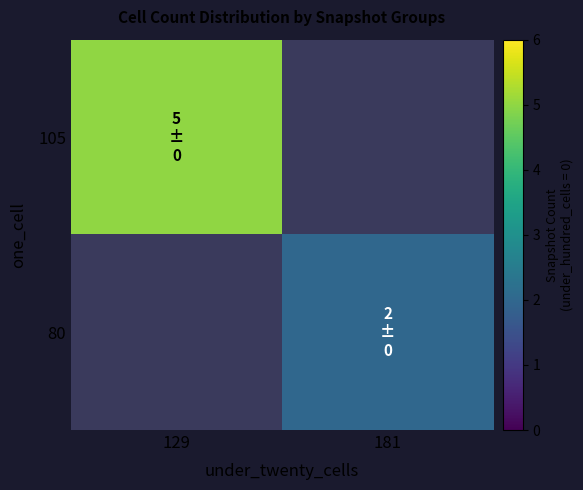

Is the value of 80 at 129 greater than the value of 105 at 181?

No